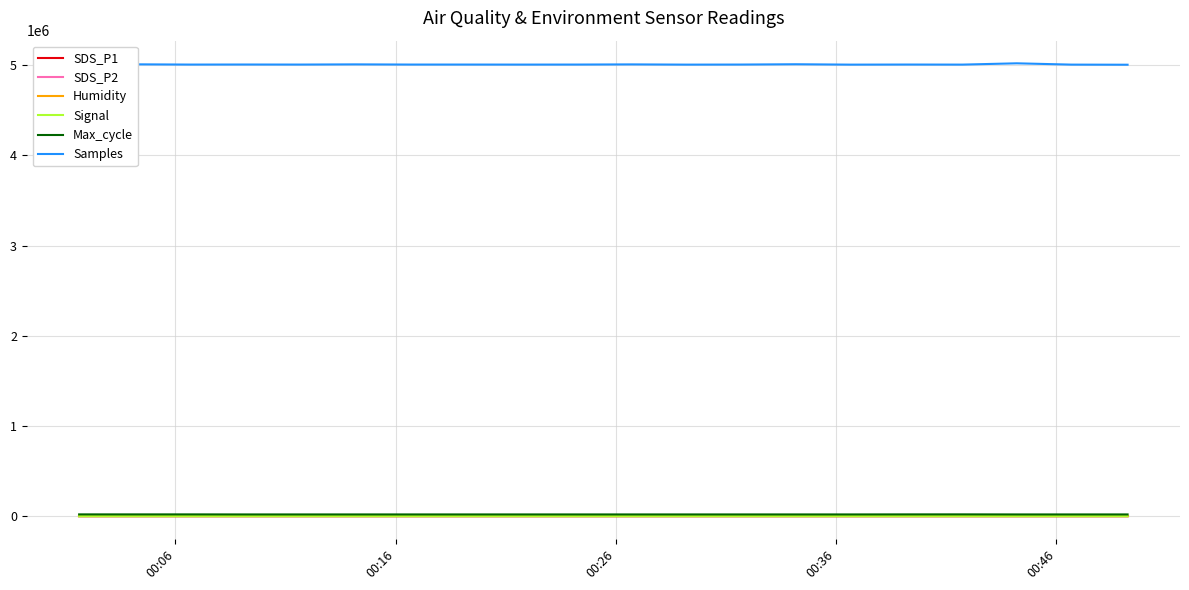

Does the chart display data point markers on the line(s)?

No